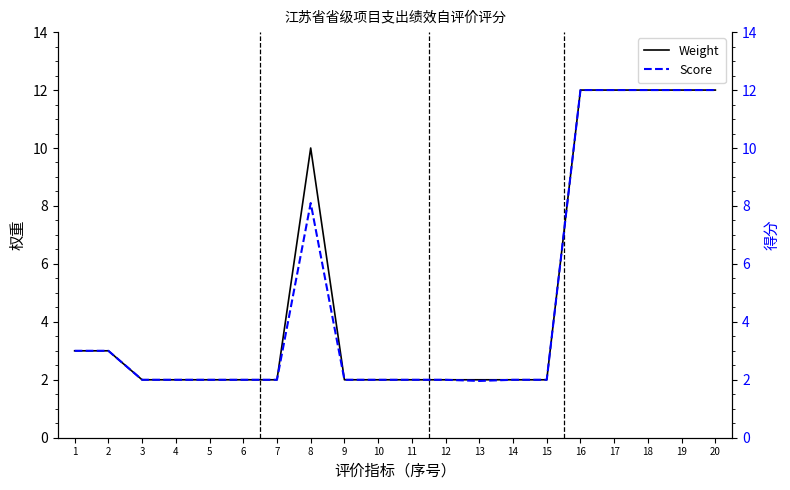

Reading left to right, extract all data points from this chart.

Weight: 3.0	3.0	2.0	2.0	2.0	2.0	2.0	10.0	2.0	2.0	2.0	2.0	2.0	2.0	2.0	12.0	12.0	12.0	12.0	12.0
Score: 3.0	3.0	2.0	2.0	2.0	2.0	2.0	8.1	2.0	2.0	2.0	2.0	2.0	2.0	2.0	12.0	12.0	12.0	12.0	12.0